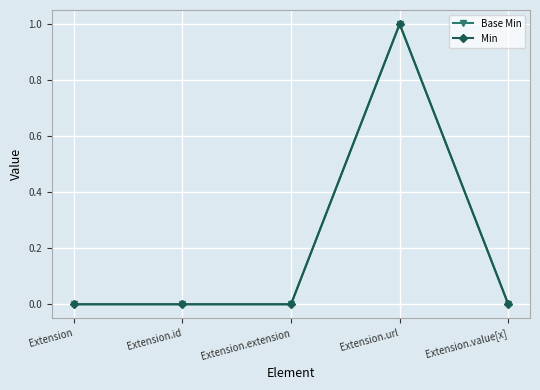

At which category does Min reach its first local peak?

Extension.url